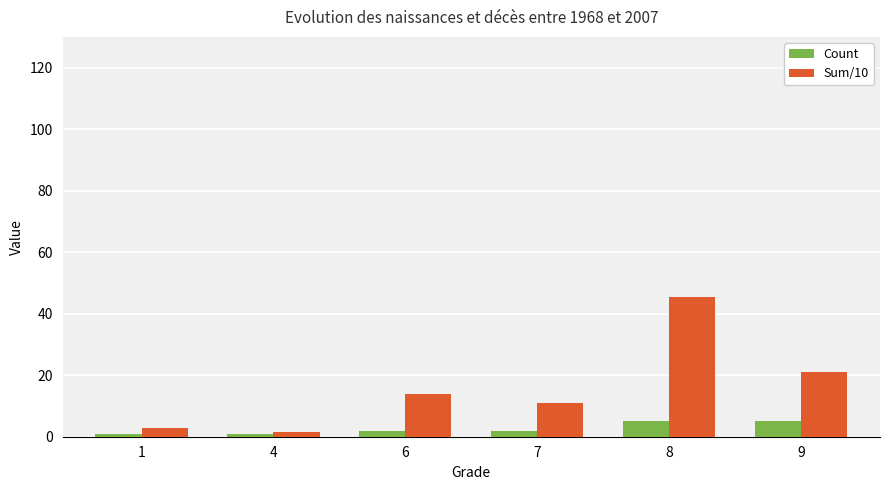

Which series has the largest range (max minus min)?

Sum/10